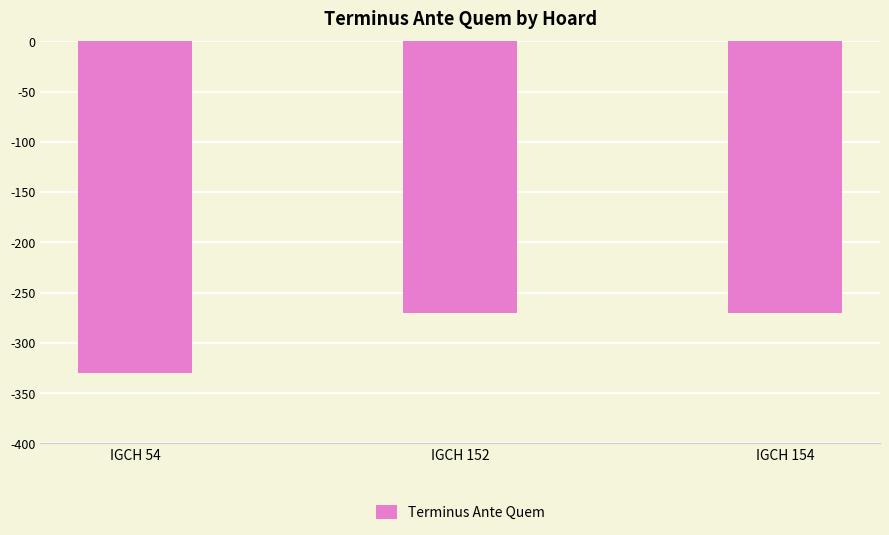

What is the value of the 1st bar from the left?

-330